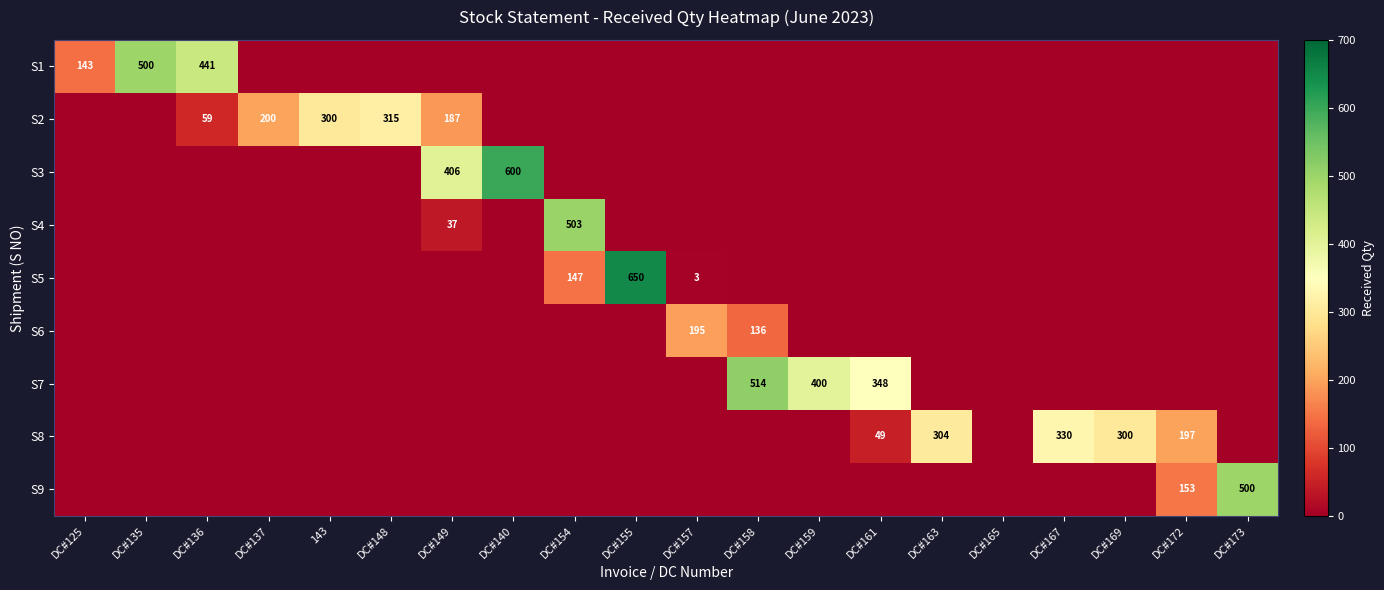

Rank the series by their maximum value, from lowest to highest.

S6, S2, S8, S1, S9, S4, S7, S3, S5